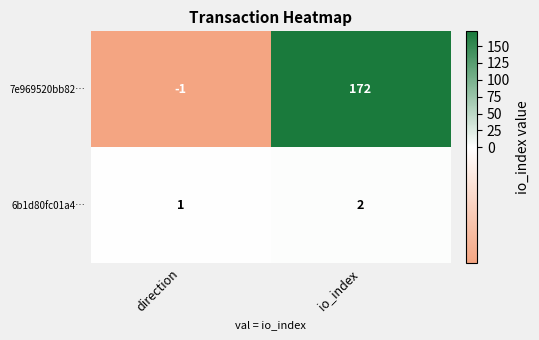

Reading left to right, extract all data points from this chart.

7e969520bb82…: -1	172
6b1d80fc01a4…: 1	2